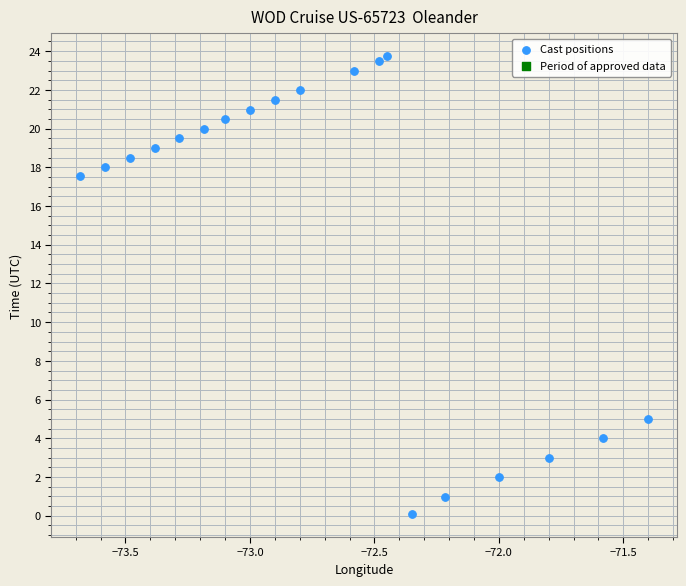

What Y value in the scatter plot is closest to 11?

5.0